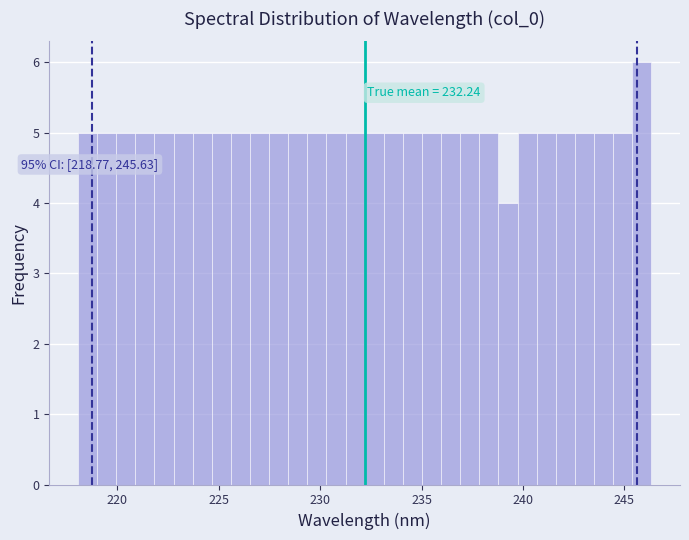

Read against the x-axis, roughly where is the centre of the tallest bar?

246.0